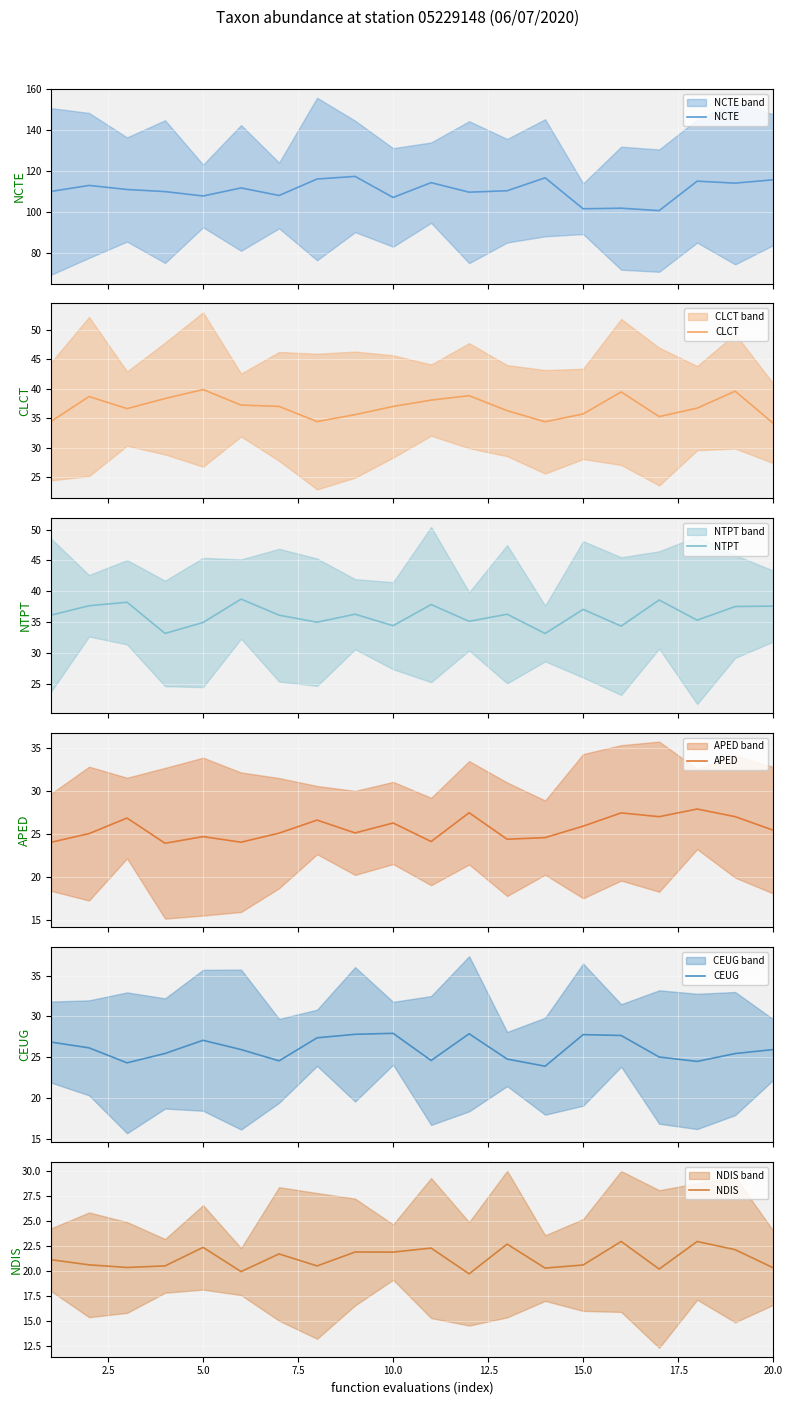

Which series has the largest total across all categories?

NCTE